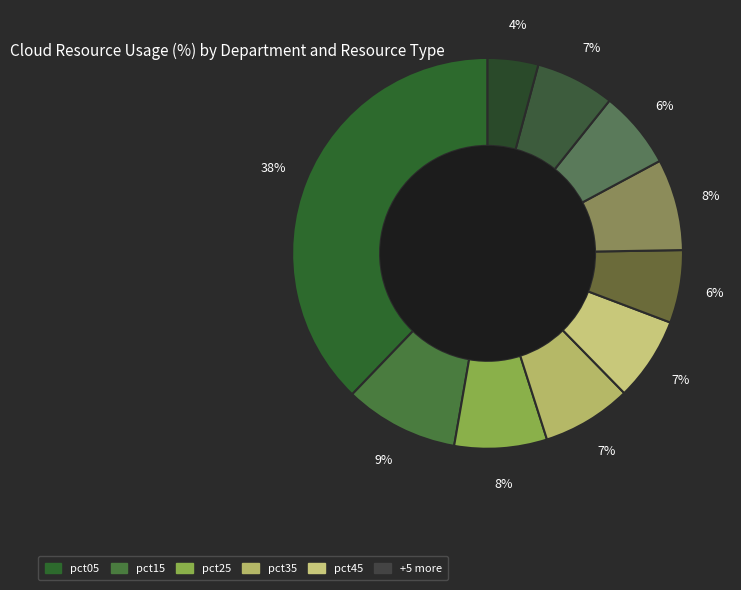

To the nearest percent, what is the average slice percentage?

10%